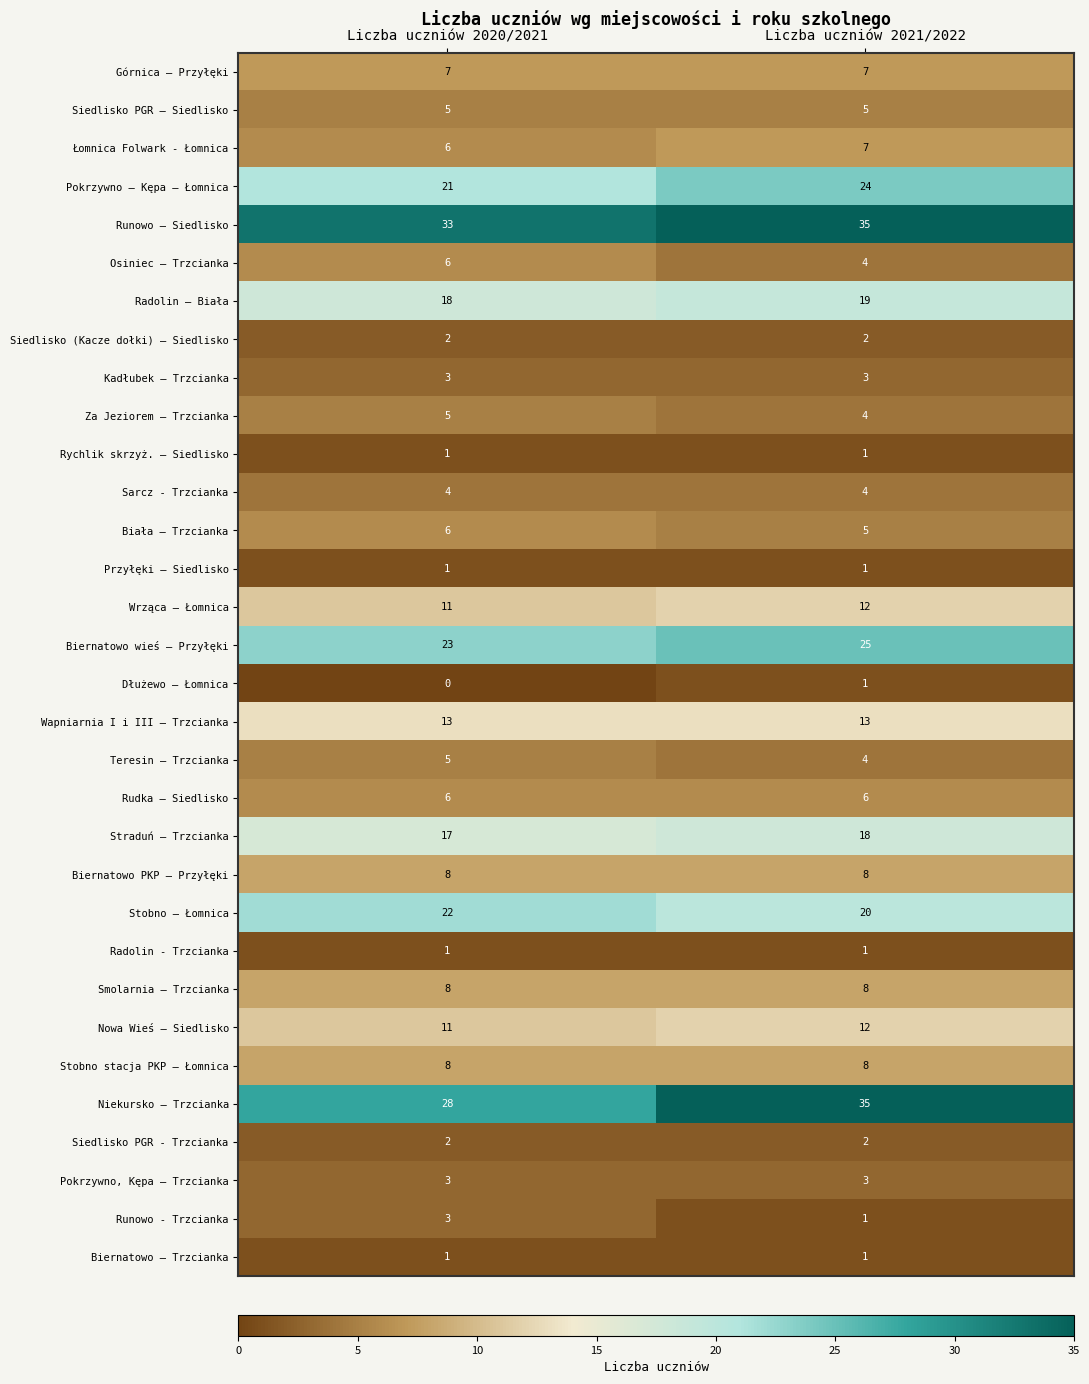

What is the total value across all series at Liczba uczniów 2020/2021?

288